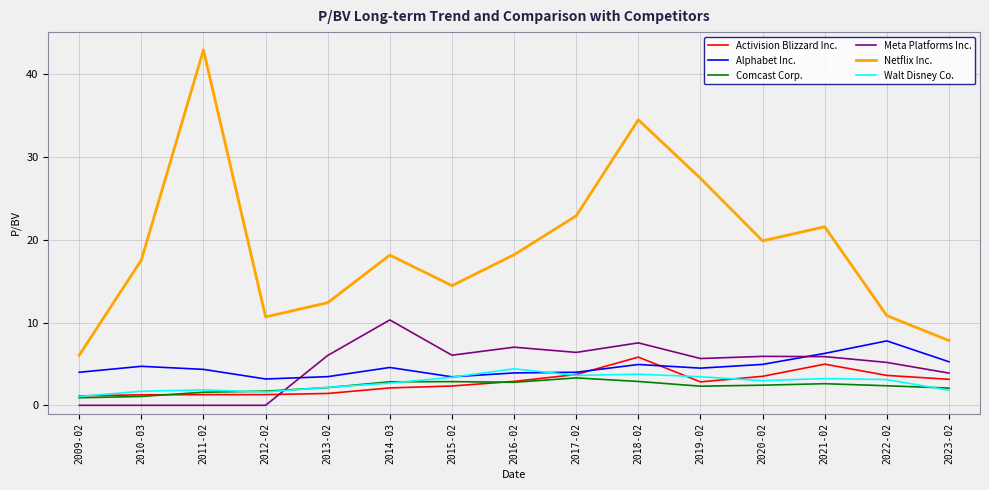

What is the maximum value for Meta Platforms Inc.?

10.3